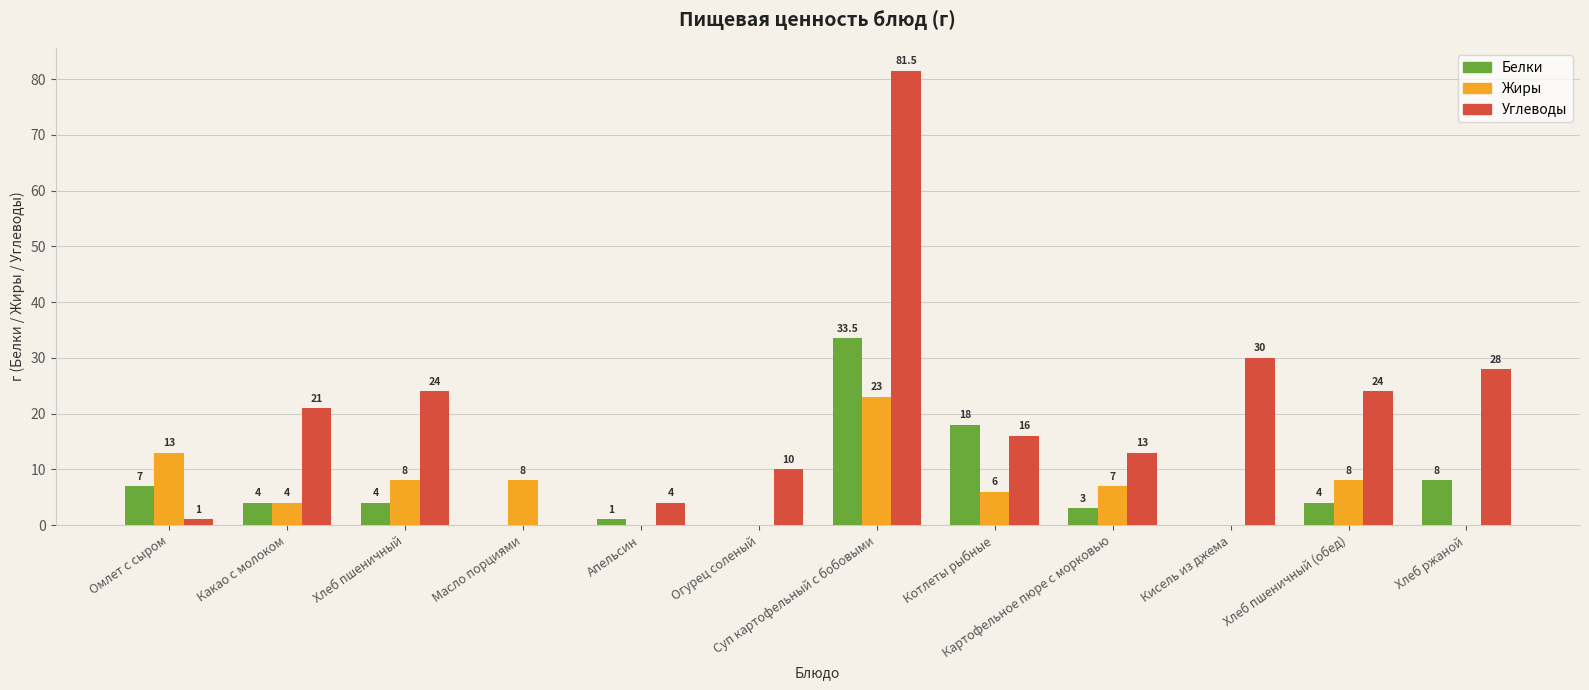

What is the approximate value of Жиры at Масло порциями?

8.0